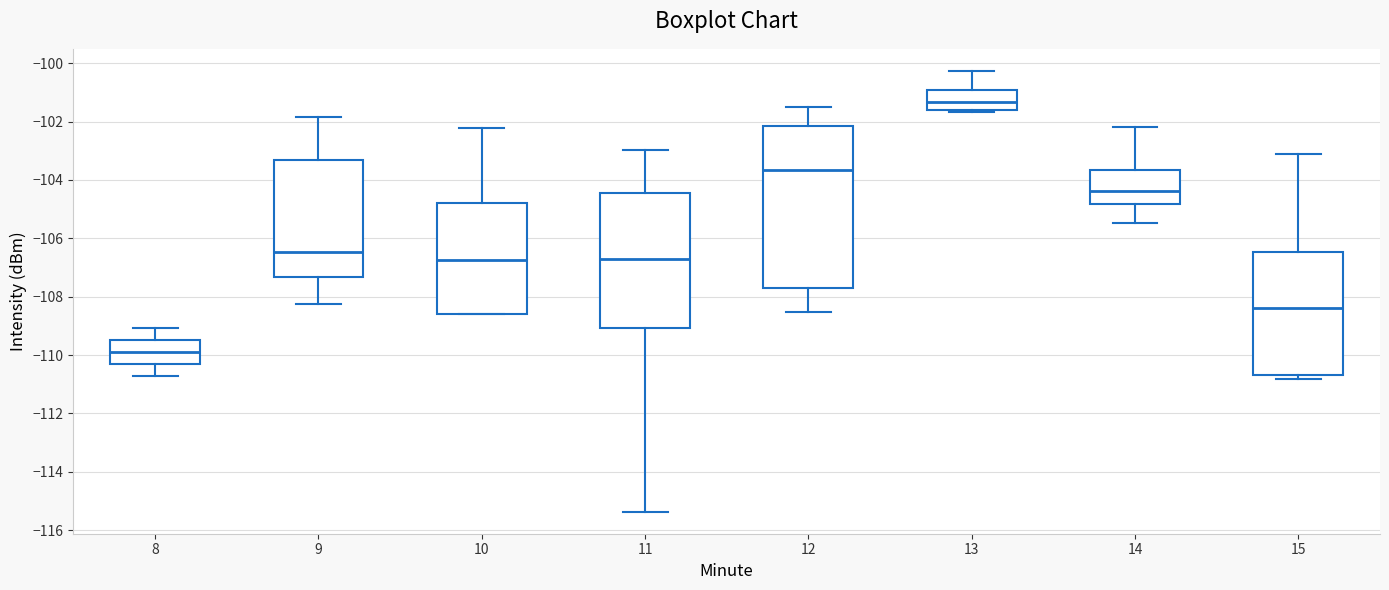

Reading left to right, transcribe this box plot: for each box, give where its median line is, the range the box spans, and where its two whiskers end, as read against the y-axis. The values are not printed on the chart, so give them approximately, as read against the axis.

8: median -109.8, box -110.2 to -109.4, whiskers -110.8 to -109.0
9: median -106.4, box -107.4 to -103.4, whiskers -108.2 to -101.8
10: median -106.8, box -108.6 to -104.8, whiskers -108.6 to -102.2
11: median -106.8, box -109.0 to -104.4, whiskers -115.4 to -103.0
12: median -103.6, box -107.6 to -102.2, whiskers -108.6 to -101.6
13: median -101.4, box -101.6 to -100.8, whiskers -101.6 to -100.2
14: median -104.4, box -104.8 to -103.6, whiskers -105.4 to -102.2
15: median -108.4, box -110.6 to -106.4, whiskers -110.8 to -103.0